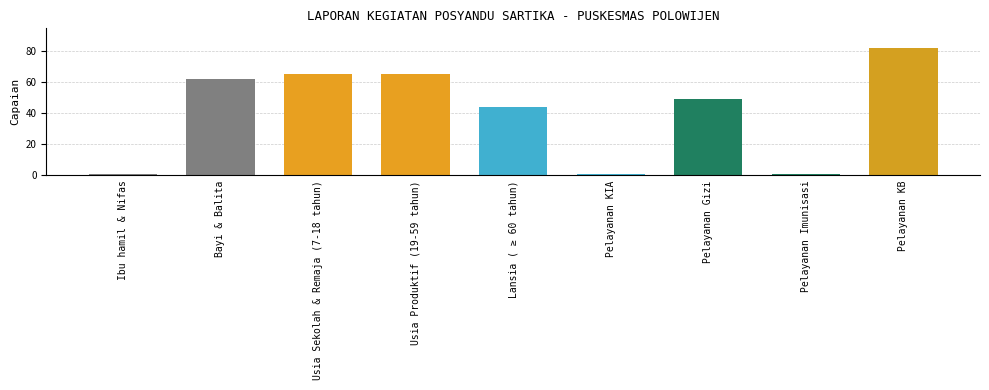

How many data points are less than 49?

4